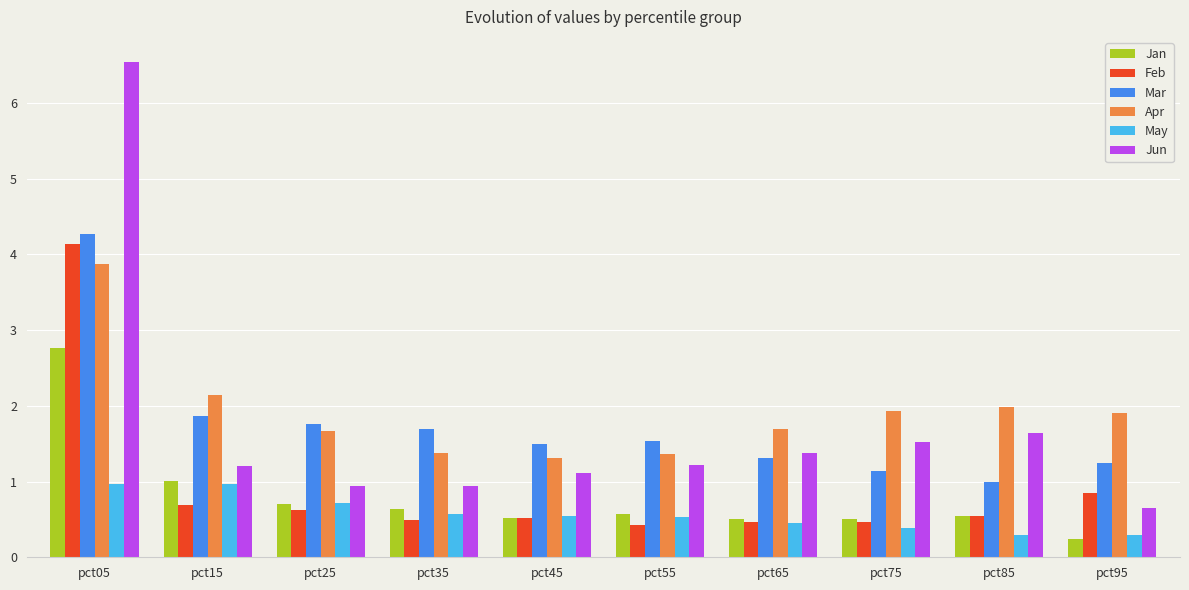

Which label corresponds to the largest value in the chart?

pct05